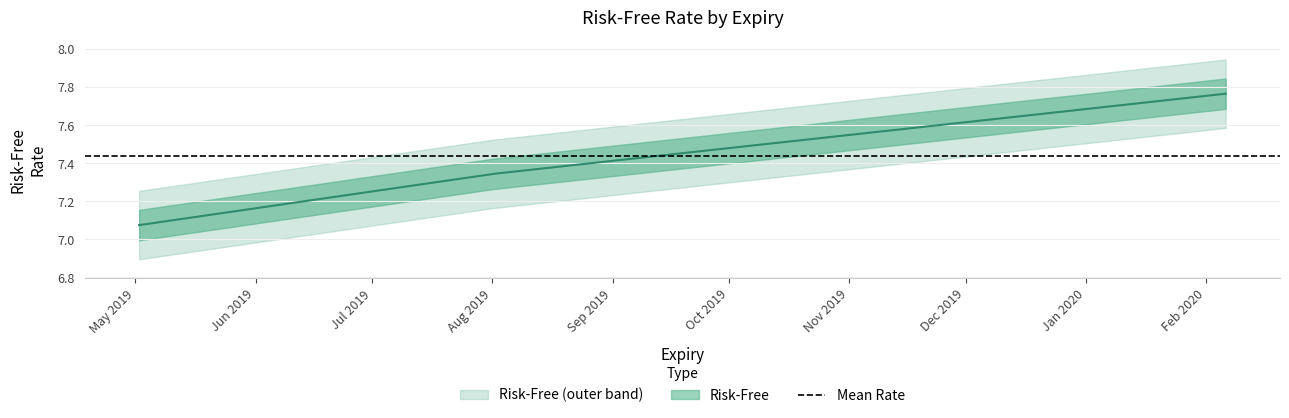

Reading right to left, list all the values displayed in this chart.

7.8	7.6	7.3	7.1